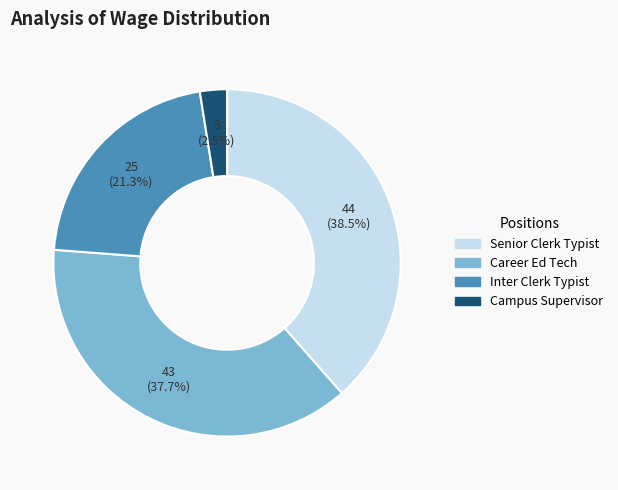

The Inter Clerk Typist slice represents 21% of the pie. True or false?

True